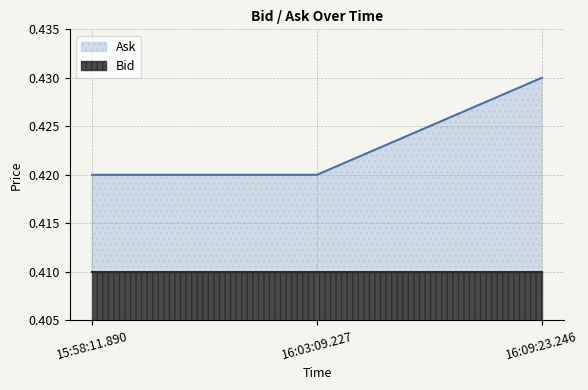

What is the sum of the values at 16:03:09.227 and 16:09:23.246?

0.8